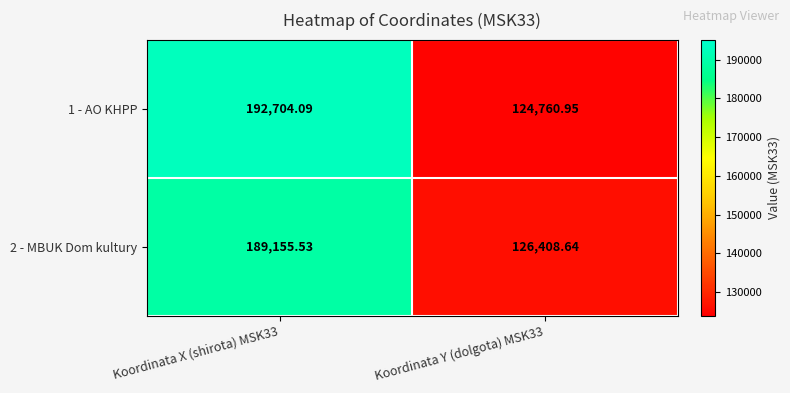

Is the value of 1 - AO KHPP at Koordinata Y (dolgota) MSK33 greater than the value of 2 - MBUK Dom kultury at Koordinata Y (dolgota) MSK33?

No